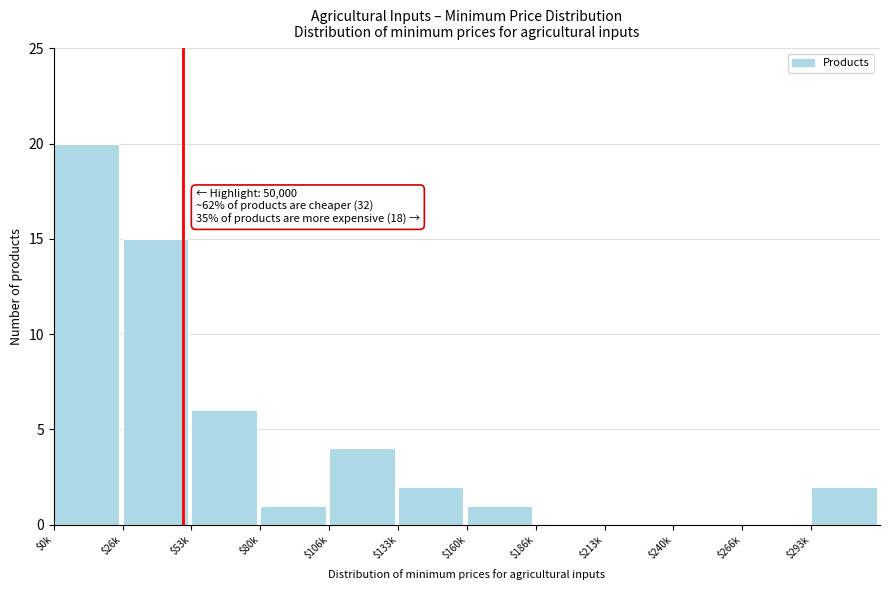

Which label corresponds to the largest value in the chart?

$0k